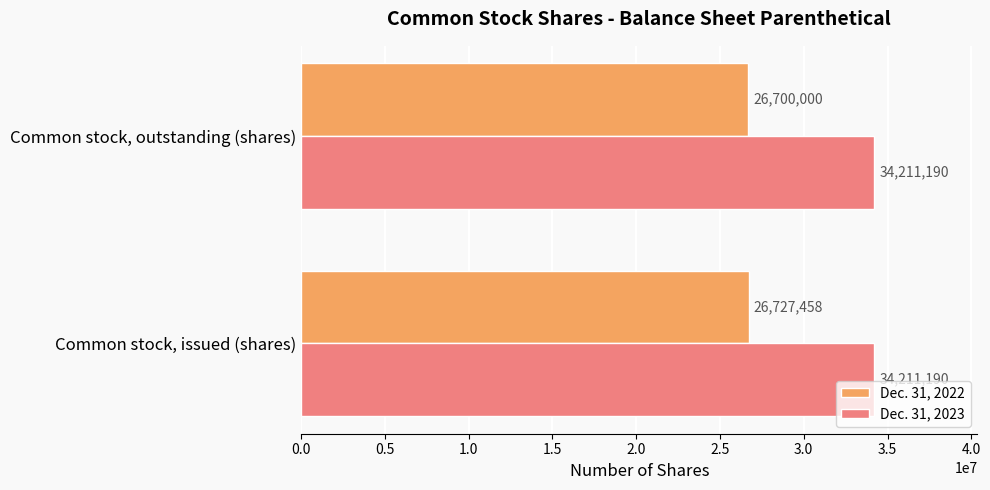

Which series has the largest range (max minus min)?

Dec. 31, 2022